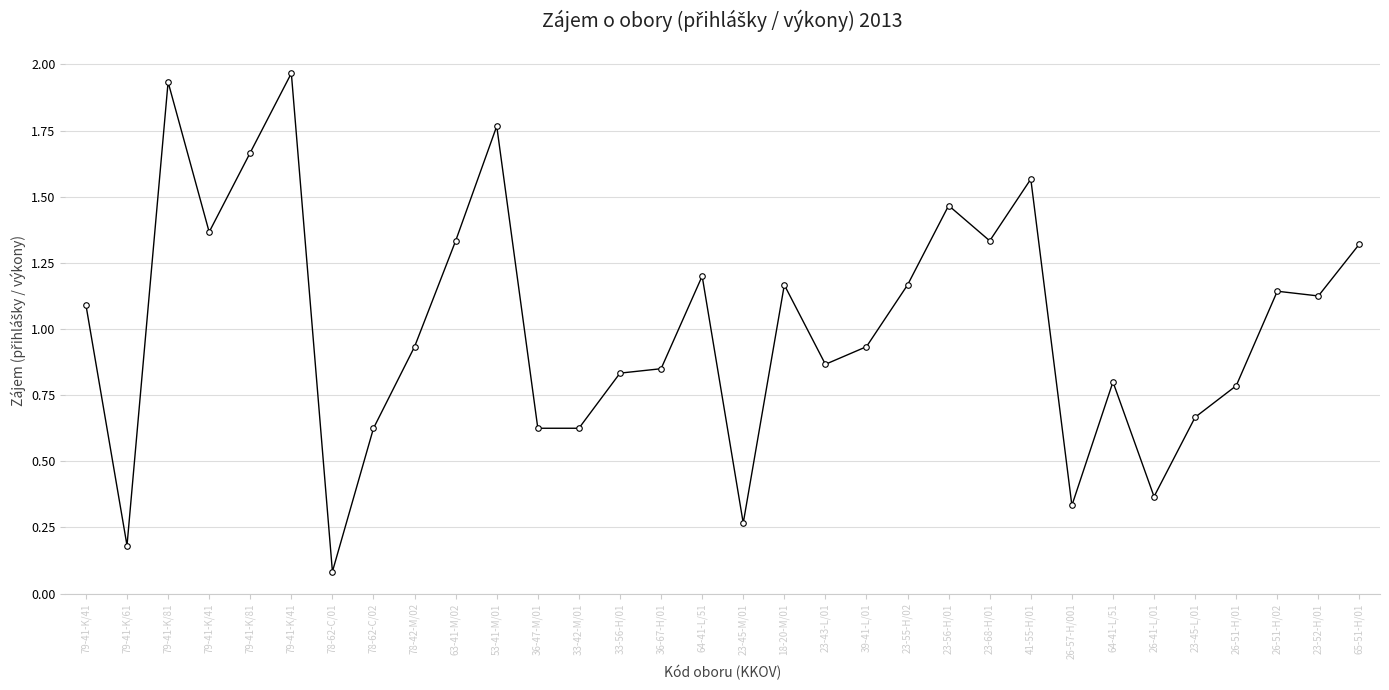

What is the difference between the maximum and minimum values?

1.9